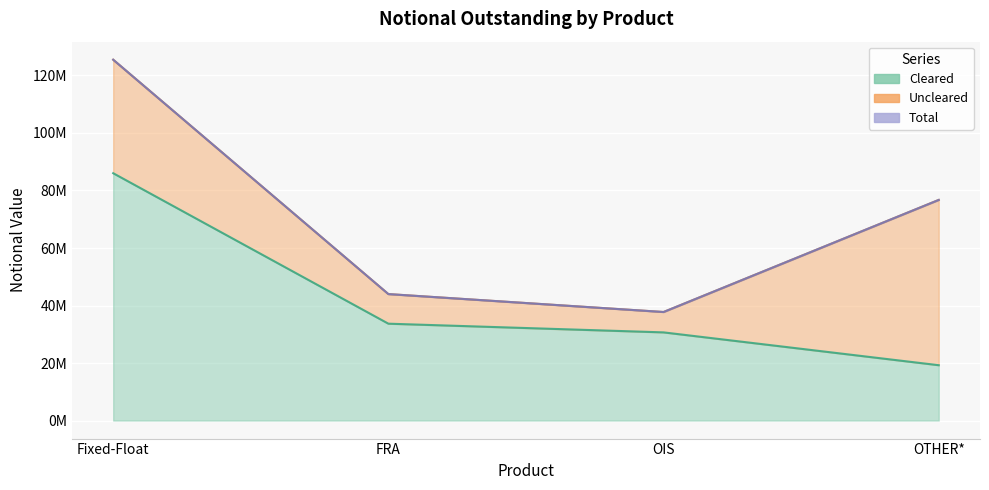

What position from the right is OIS?

2